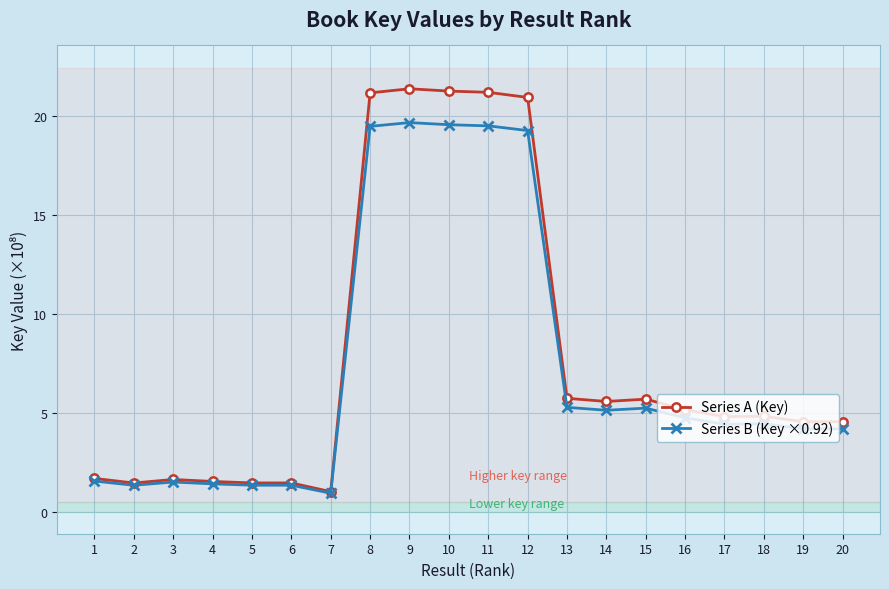

At how many categories does at least one series exceed 7?

5